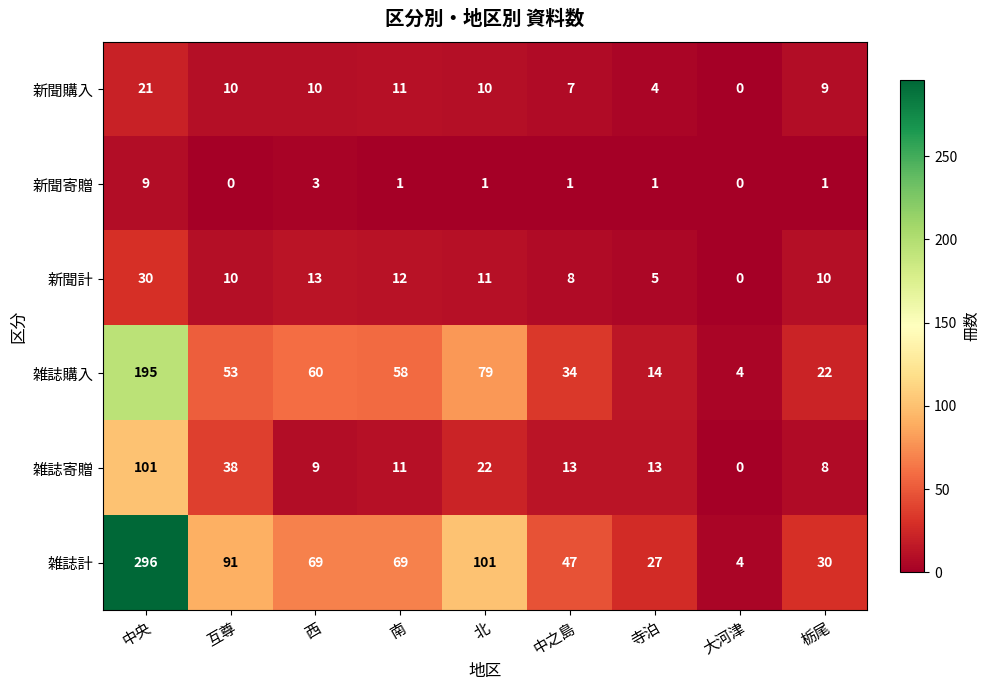

Is it true that 雑誌購入 equals 22 at 栃尾?

True